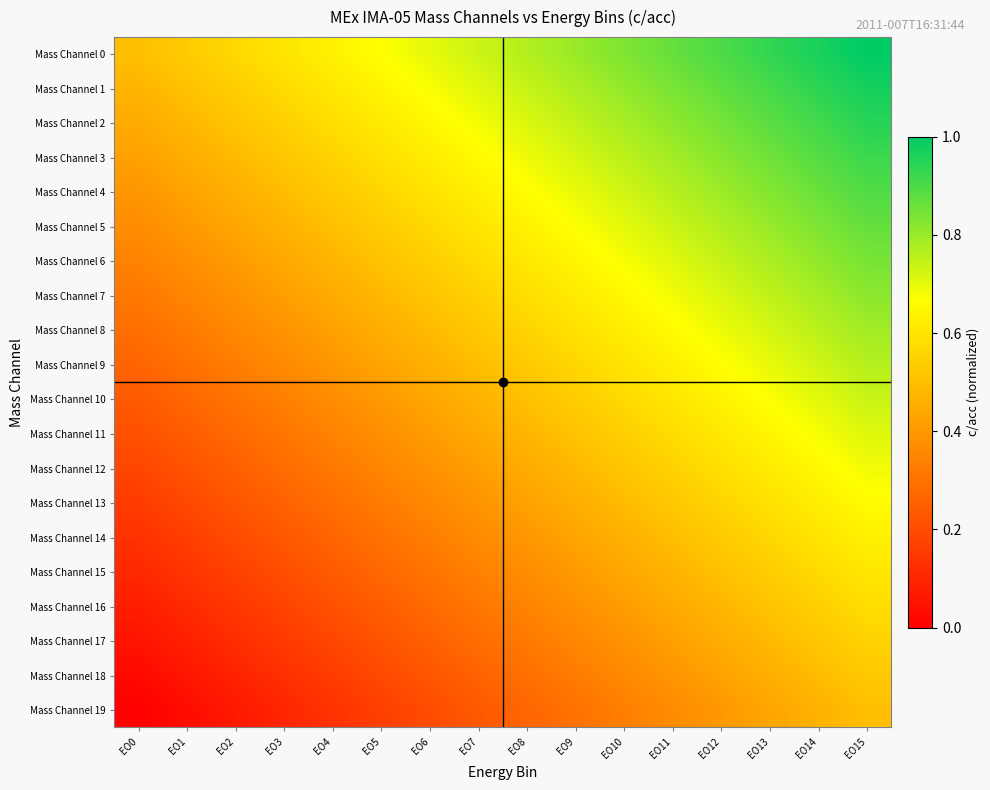

Between EO5 and EO13, which series saw the biggest shift?

Mass Channel 0